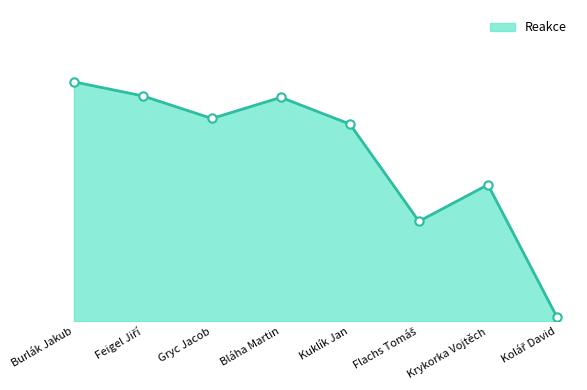

What is the label of the 4th point from the left?

Bláha Martin